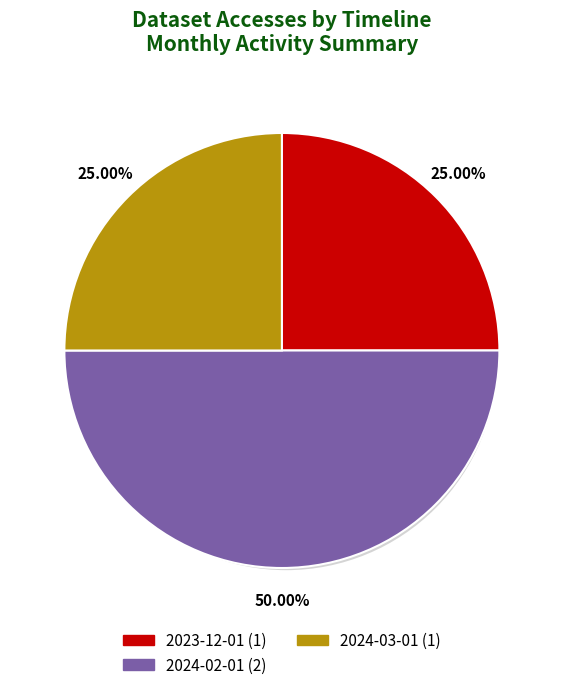

How many segments does this pie chart have?

4